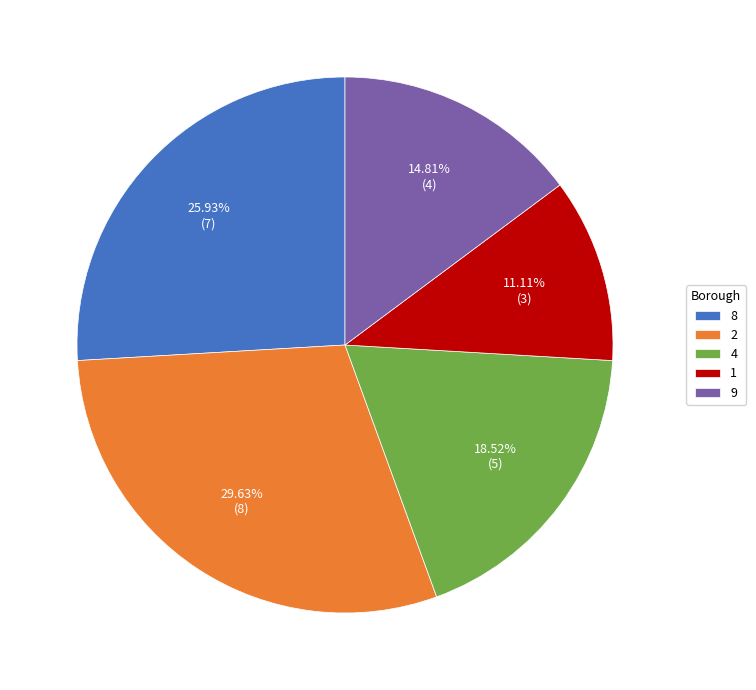

Count the number of slices in the pie.

5